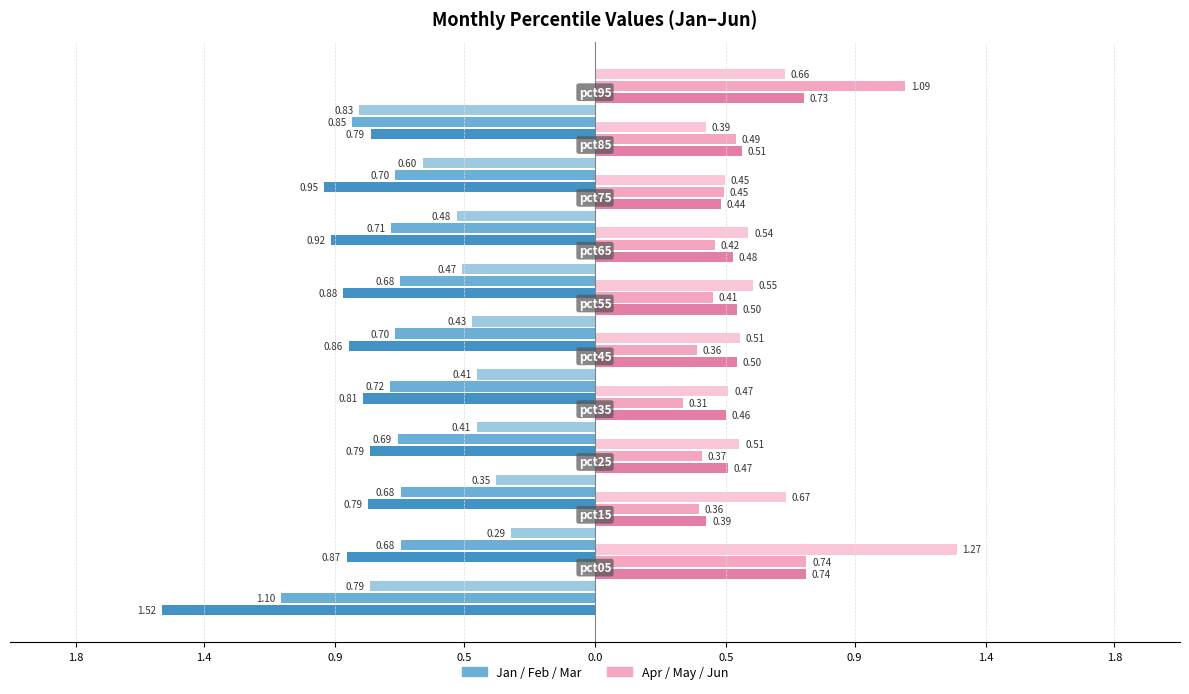

What is the total value across all series at 0.5?

-0.7